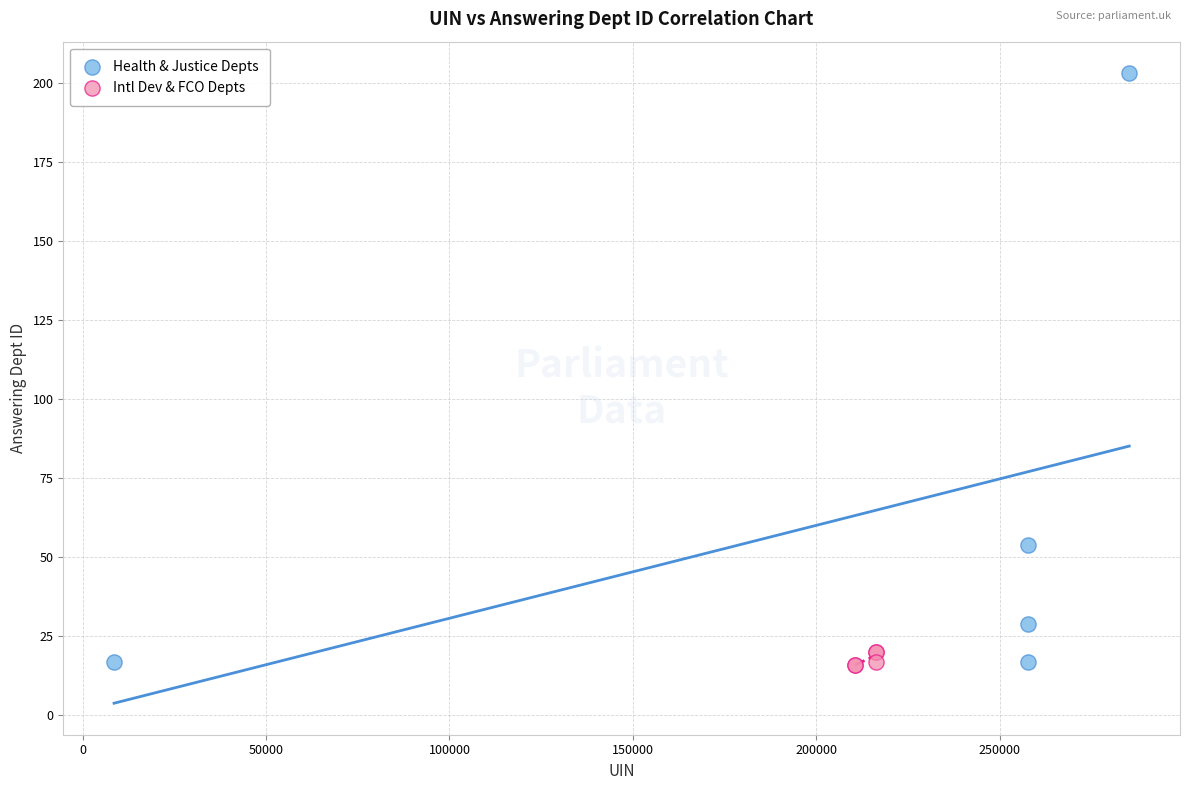

Which series has the widest spread of Y values?

Health & Justice Depts